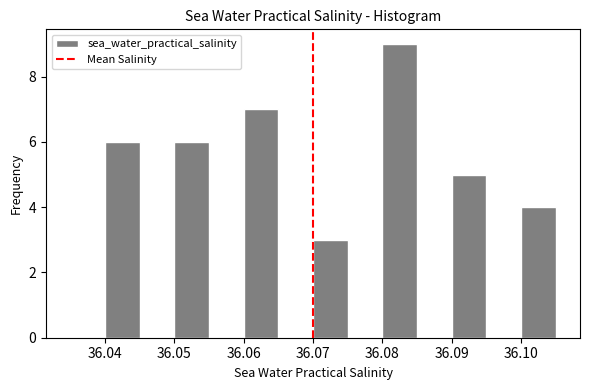

What is the height of the bar covering 36.080 to 36.085 on the x-axis? The values are not printed on the chart, so give them approximately, as read against the axis.

9